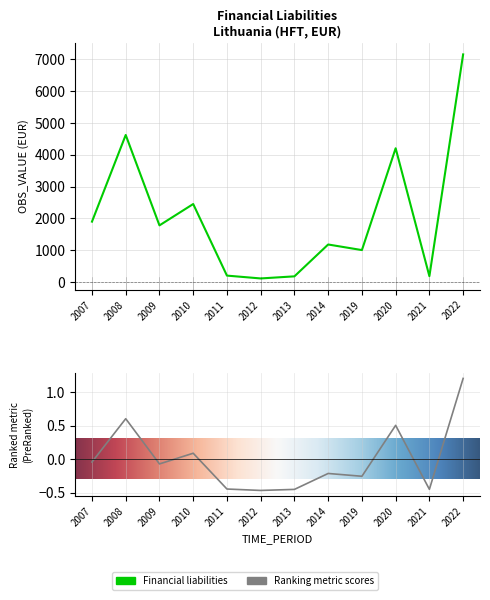

What is the average value?

2082